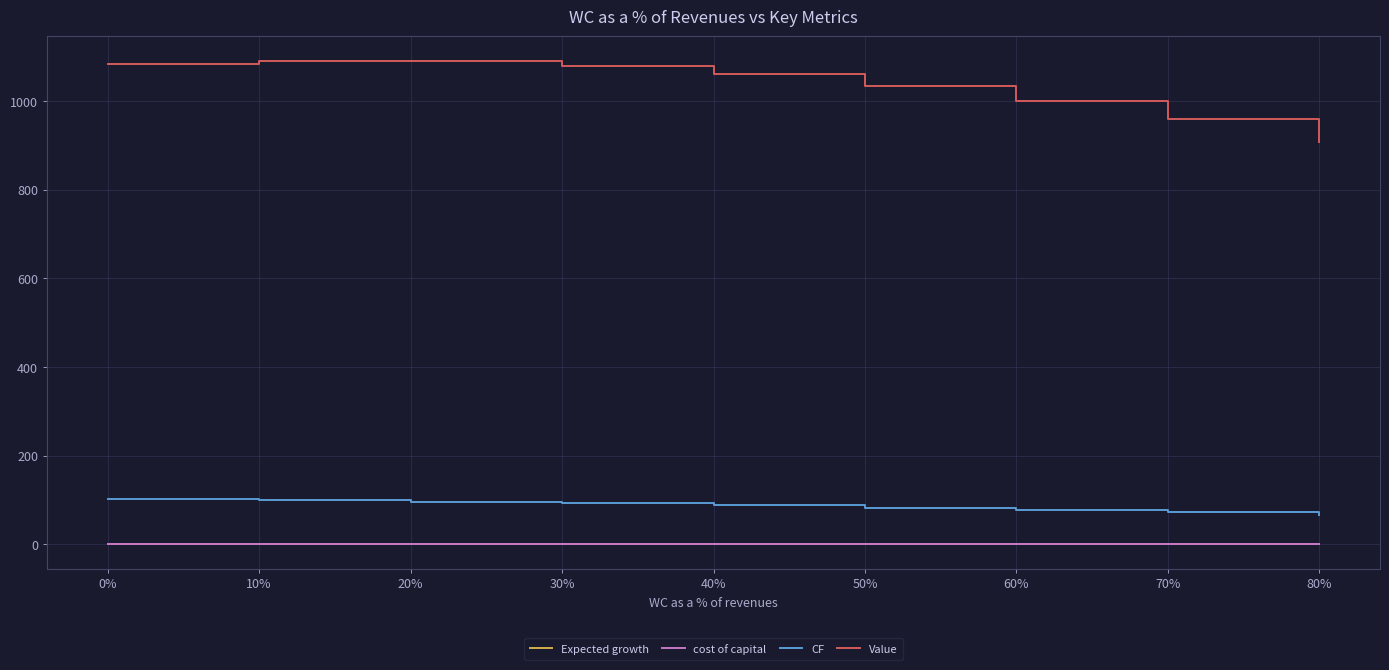

True or false: CF and Expected growth cross at least once.

False